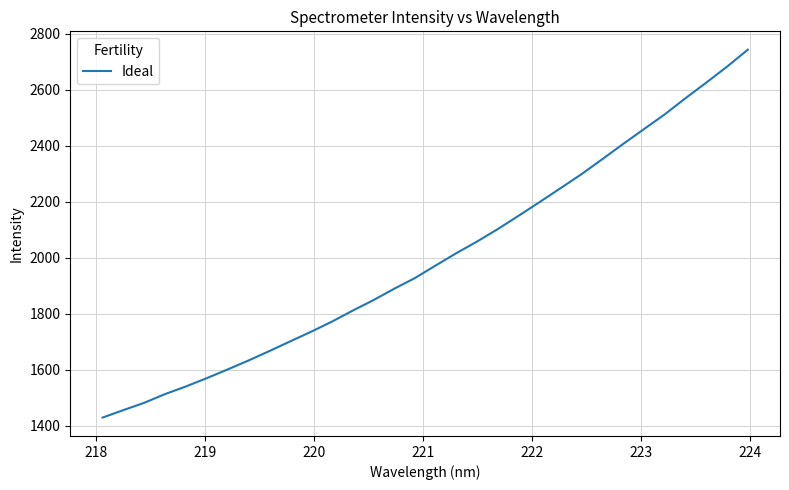

What is the greatest value displayed?

2742.6